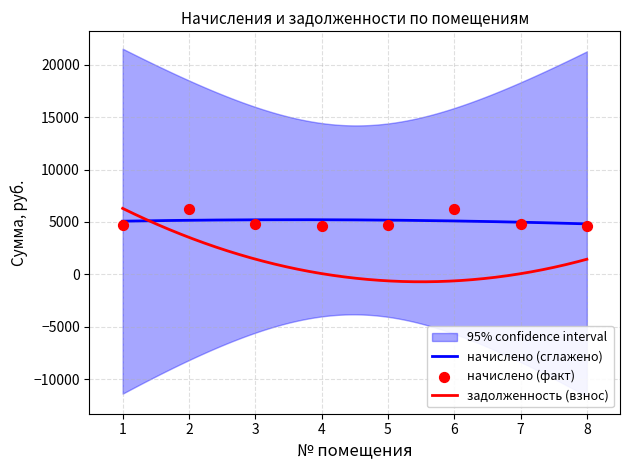

What is the change in value from 1 to 3?

+134.4